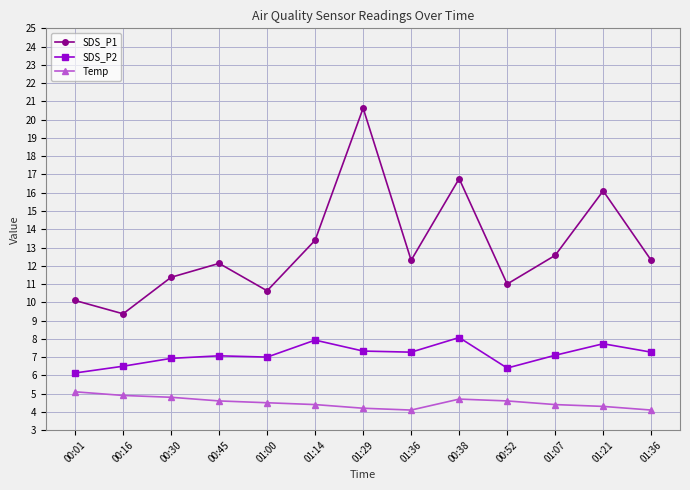

How many lines are shown in the chart?

3